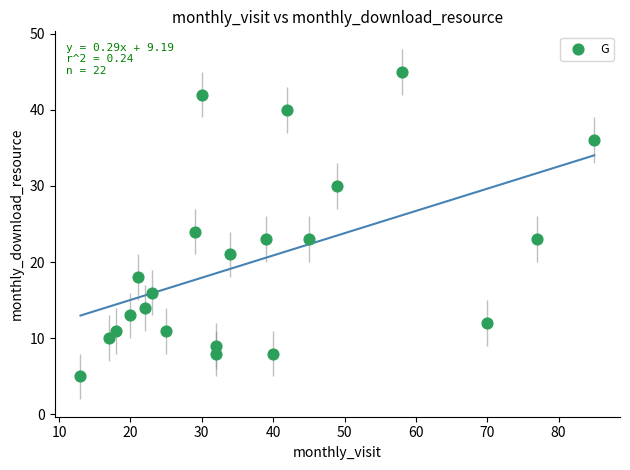

What is the range of Y values (max minus min)?

40